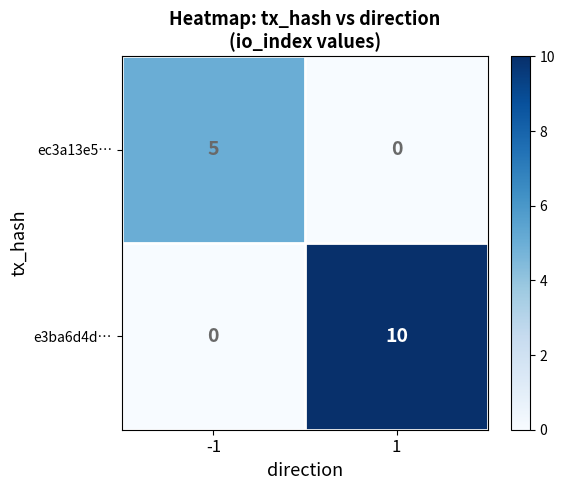

What is the spread (max minus min) of values at -1?

5